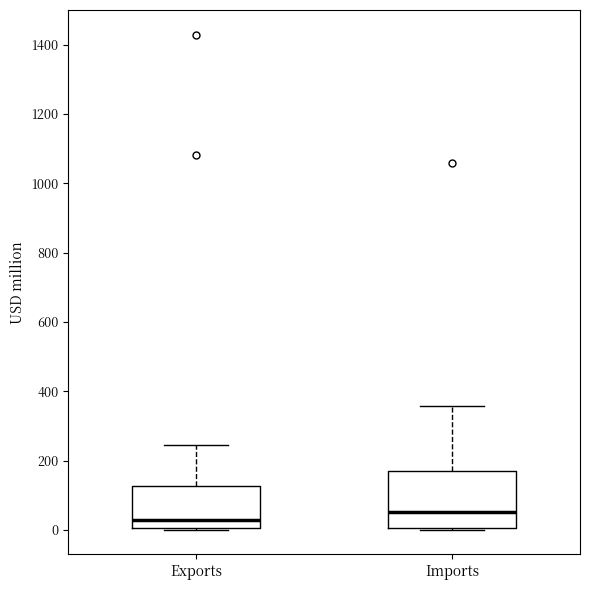

Reading left to right, read every box against the y-axis: the position of its median line, the range the box covers, and the ends of its whiskers. The values are not printed on the chart, so give them approximately, as read against the axis.

Exports: median 20, box 0 to 120, whiskers 0 to 240
Imports: median 60, box 0 to 180, whiskers 0 to 360